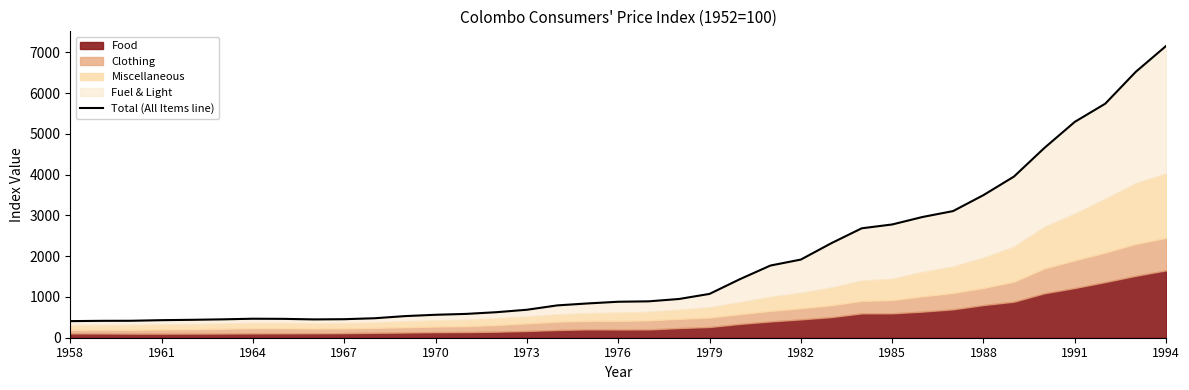

How many values are below 882?

18